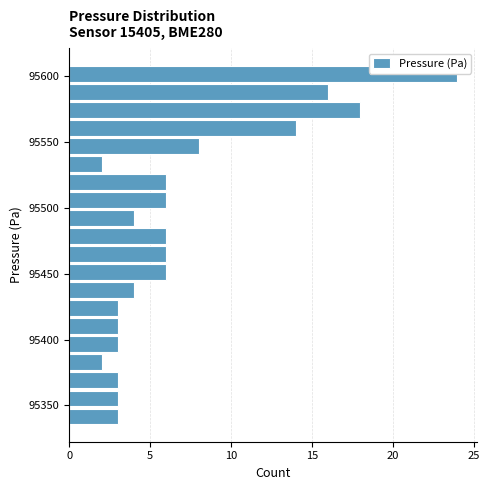

Read against the y-axis, roughly where is the centre of the longest bar?

95600